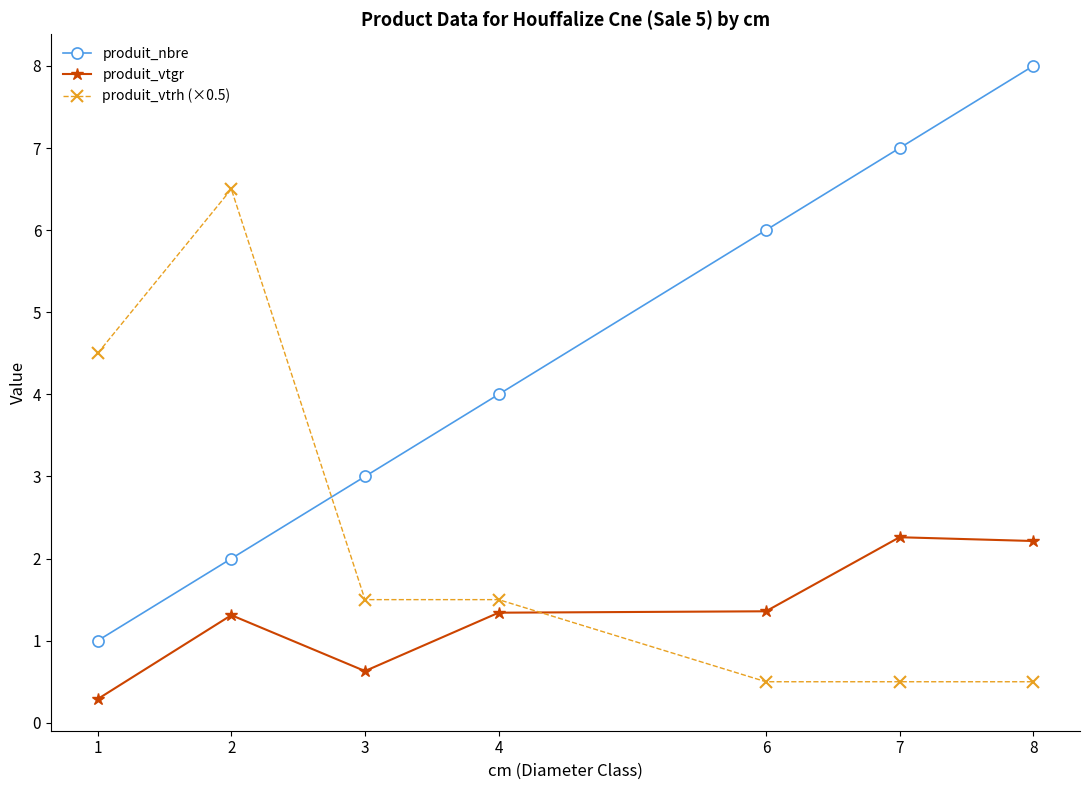

The produit_nbre series shows 6.7 at 4. True or false?

False